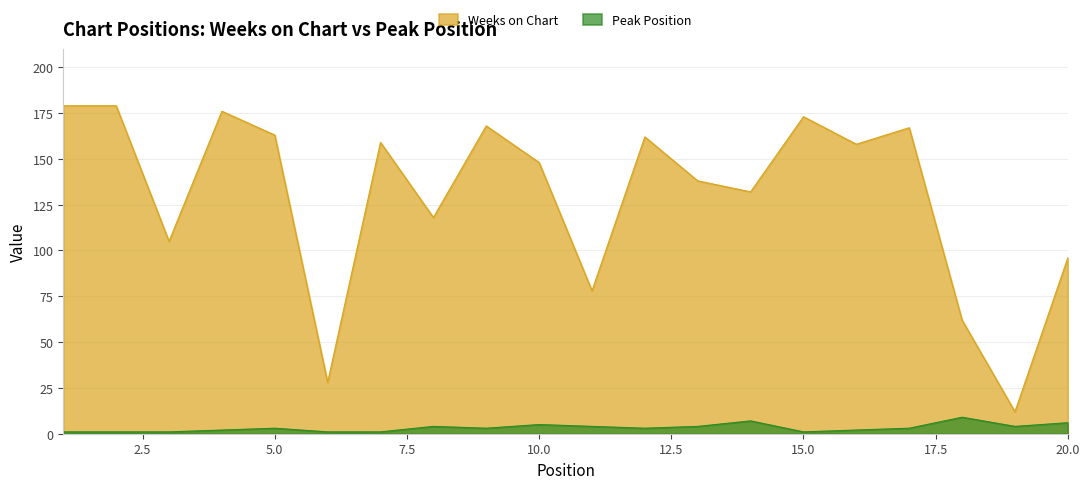

Rank the series by their maximum value, from highest to lowest.

Weeks on Chart, Peak Position